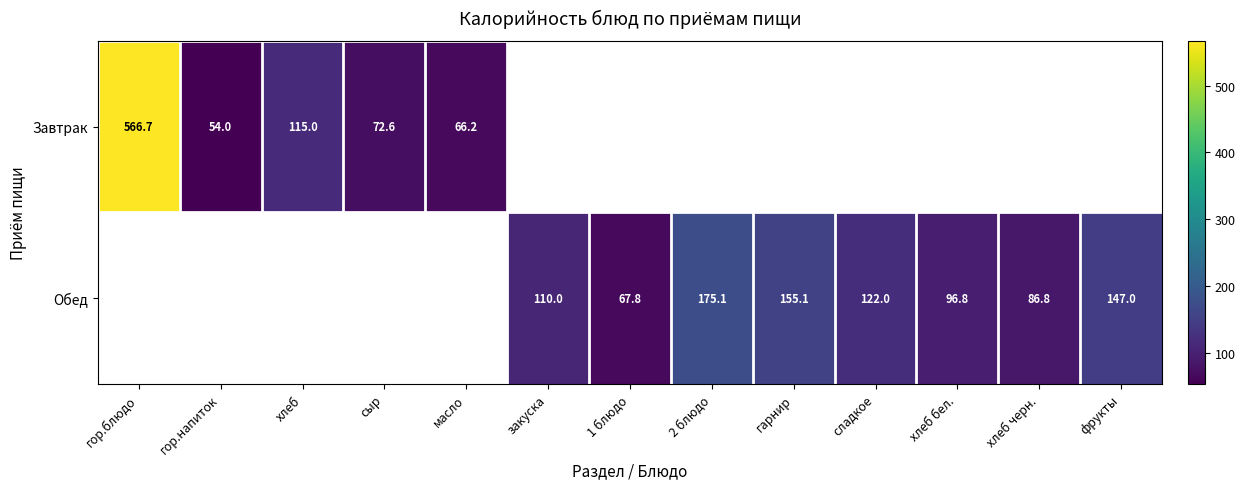

Is the value of Обед at хлеб черн. greater than the value of Завтрак at масло?

Yes